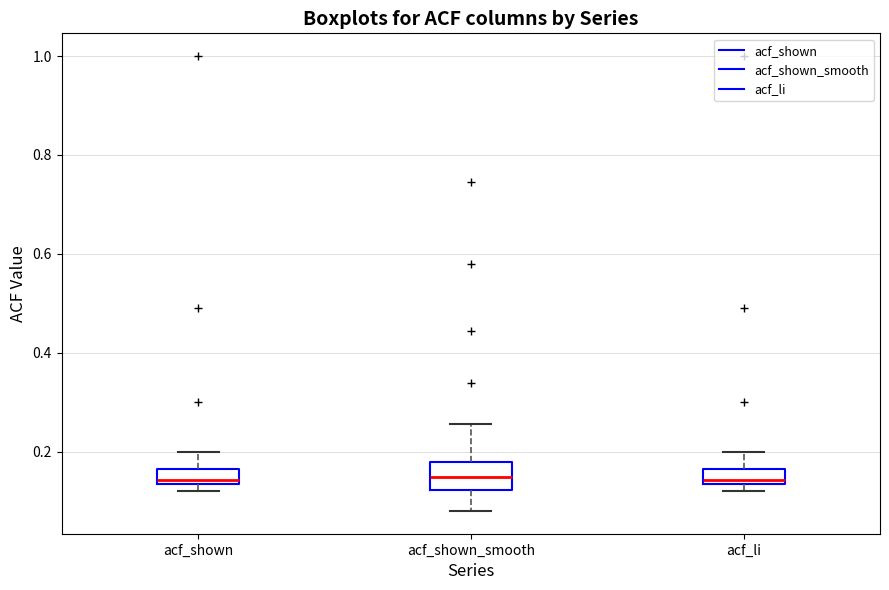

Which box is the tallest, from its lower edge to its upper edge?

acf_shown_smooth